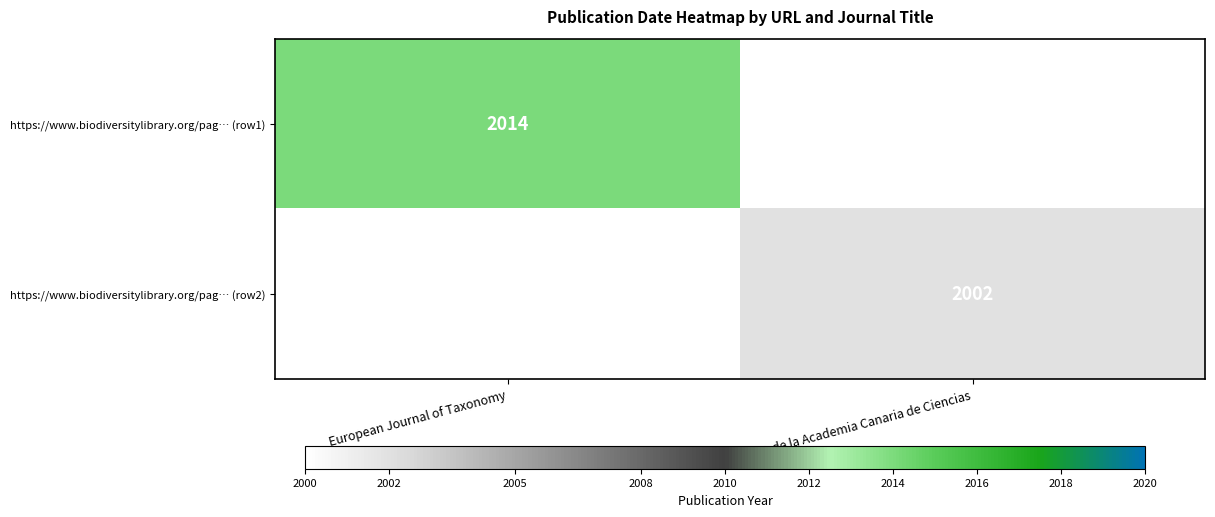

At how many categories does at least one series exceed 2009?

1